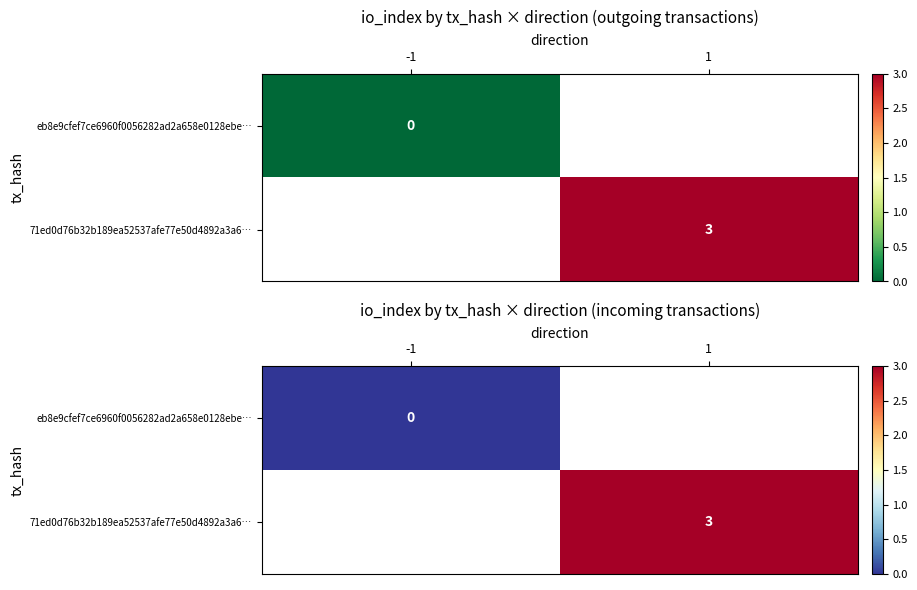

At 1, list the series in order from smallest to largest.

eb8e9cfef7ce6960f0056282ad2a658e0128ebe…, 71ed0d76b32b189ea52537afe77e50d4892a3a6…